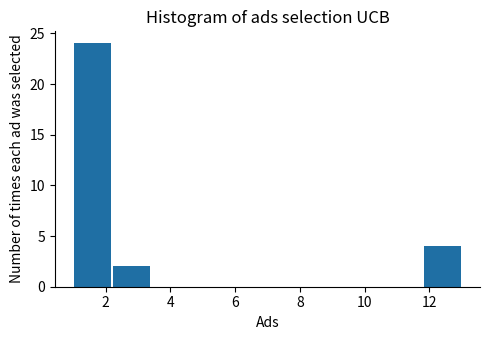

Reading left to right, list every bar in this chart as the range it spans on the x-axis followed by its height. The values are not printed on the chart, so give them approximately, as read against the axis.

1.0 to 2.2: 24
2.2 to 3.4: 2
3.4 to 4.6: 0
4.6 to 5.8: 0
5.8 to 7.0: 0
7.0 to 8.2: 0
8.2 to 9.4: 0
9.4 to 10.6: 0
10.6 to 11.8: 0
11.8 to 13.0: 4